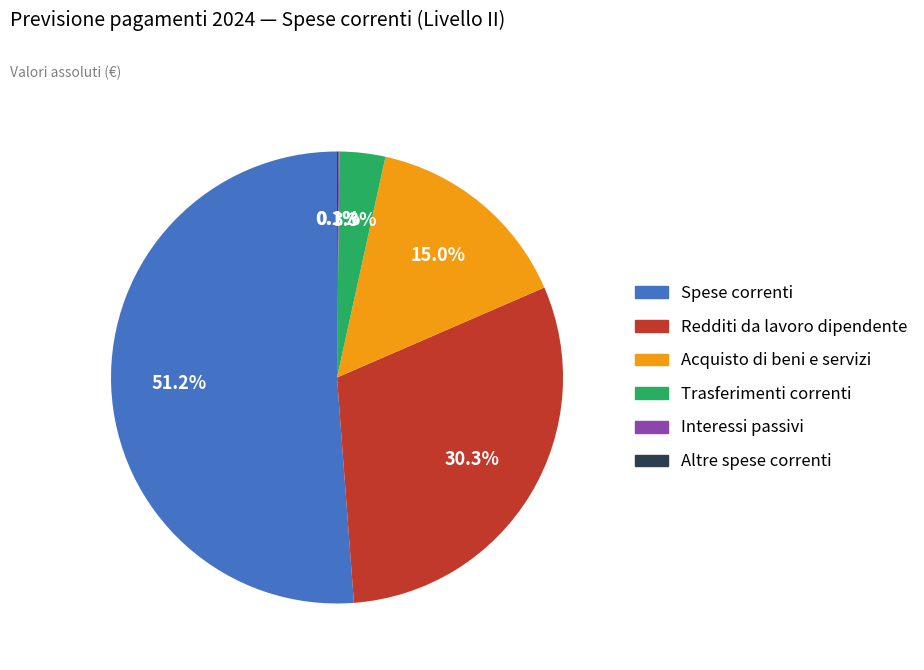

Combined, do Redditi da lavoro dipendente and Acquisto di beni e servizi account for over 50%?

No